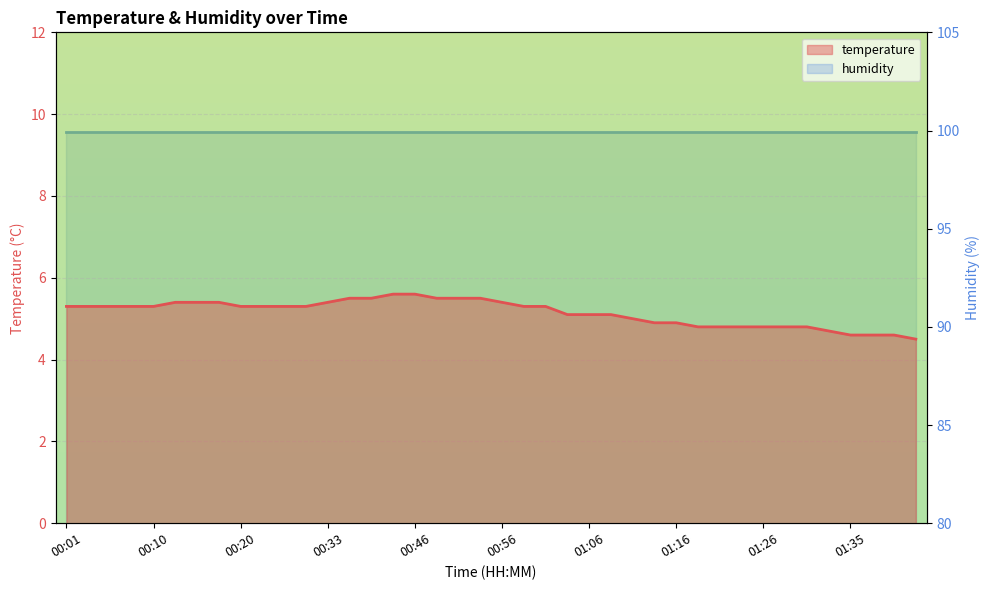

Reading right to left, transcribe all the data shown in this chart.

01:43=4.5	01:40=4.6	01:38=4.6	01:35=4.6	01:33=4.7	01:30=4.8	01:28=4.8	01:26=4.8	01:23=4.8	01:21=4.8	01:18=4.8	01:16=4.9	01:13=4.9	01:11=5.0	01:09=5.1	01:06=5.1	01:04=5.1	01:01=5.3	00:59=5.3	00:56=5.4	00:54=5.5	00:51=5.5	00:49=5.5	00:46=5.6	00:41=5.6	00:38=5.5	00:36=5.5	00:33=5.4	00:28=5.3	00:25=5.3	00:23=5.3	00:20=5.3	00:18=5.4	00:15=5.4	00:13=5.4	00:10=5.3	00:08=5.3	00:06=5.3	00:03=5.3	00:01=5.3